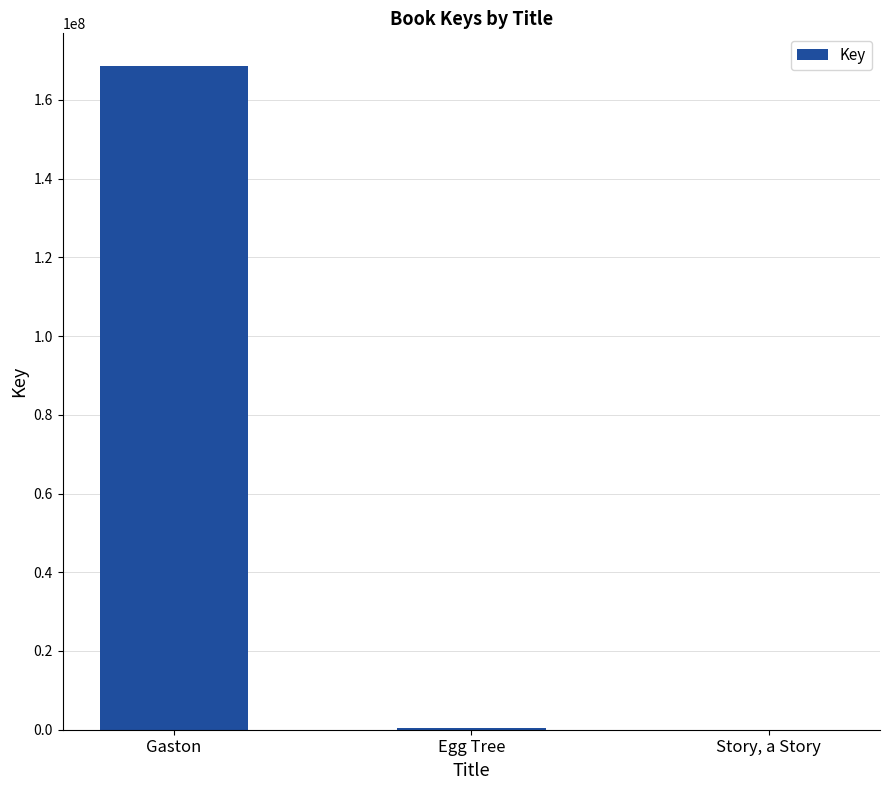

True or false: the data shows 6867 at Story, a Story.

True